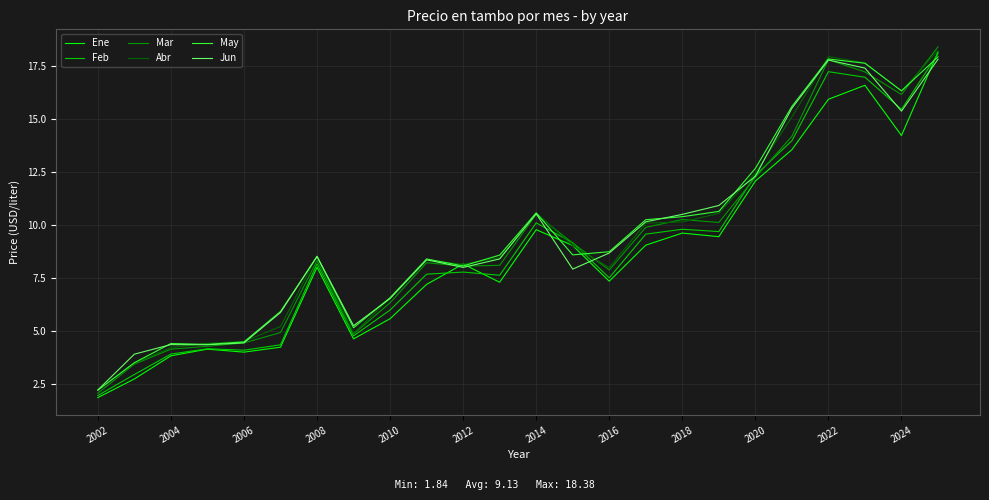

True or false: Jun and May intersect in this chart.

True